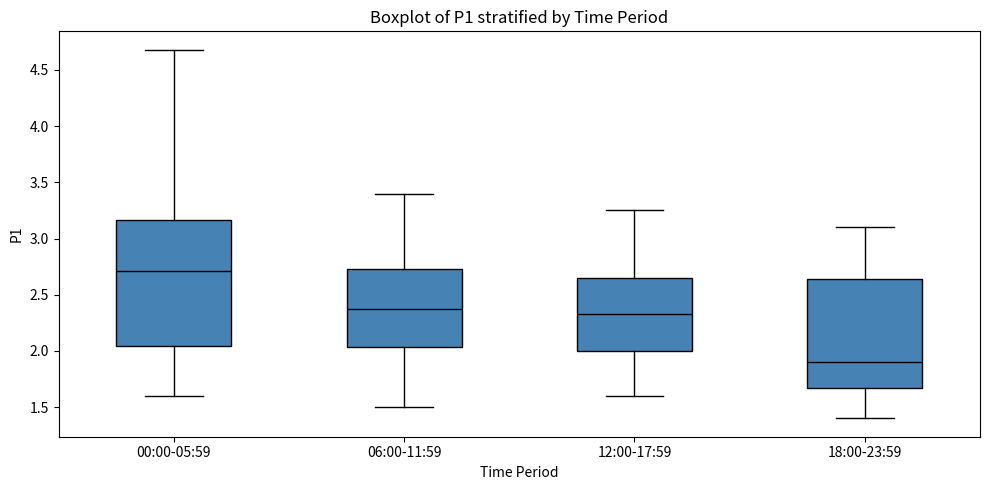

Reading left to right, read every box against the y-axis: the position of its median line, the range the box covers, and the ends of its whiskers. The values are not printed on the chart, so give them approximately, as read against the axis.

00:00-05:59: median 2.70, box 2.05 to 3.15, whiskers 1.60 to 4.70
06:00-11:59: median 2.40, box 2.05 to 2.75, whiskers 1.50 to 3.40
12:00-17:59: median 2.35, box 2.00 to 2.65, whiskers 1.60 to 3.25
18:00-23:59: median 1.90, box 1.65 to 2.65, whiskers 1.40 to 3.10